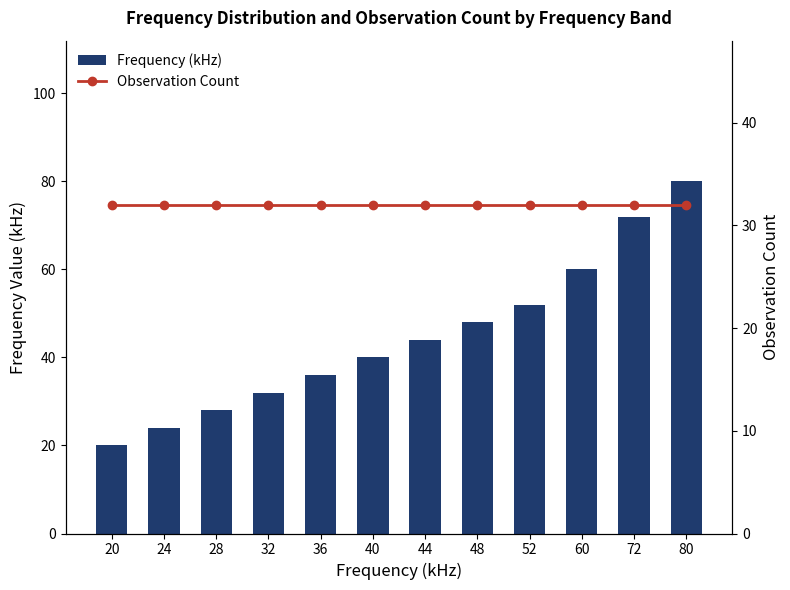

What is the value of the Observation Count bar at the 1st from the left?

32